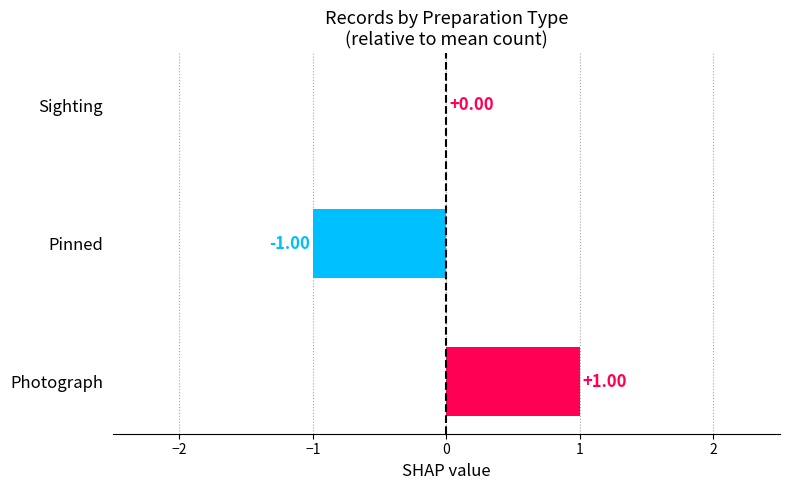

How many distinct data groups are displayed?

1